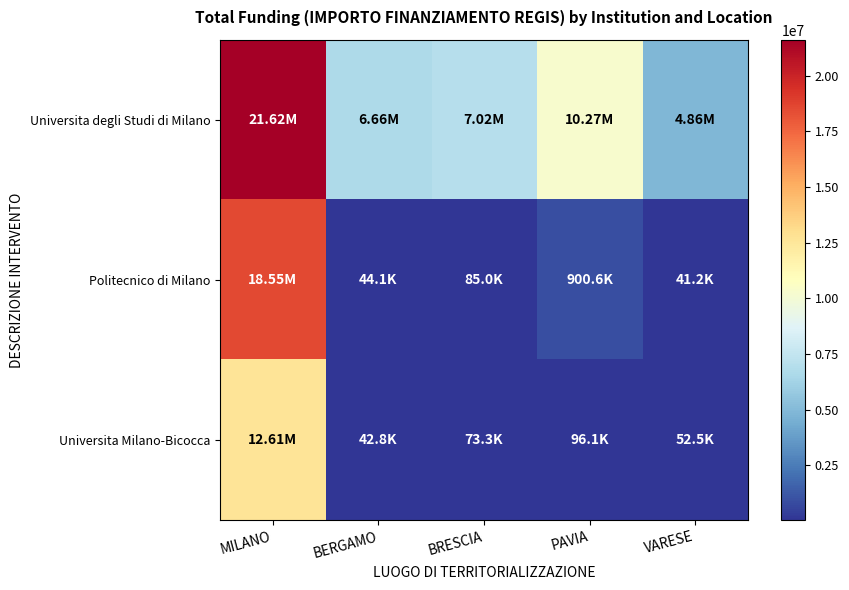

Between PAVIA and VARESE, which series saw the biggest shift?

Universita degli Studi di Milano